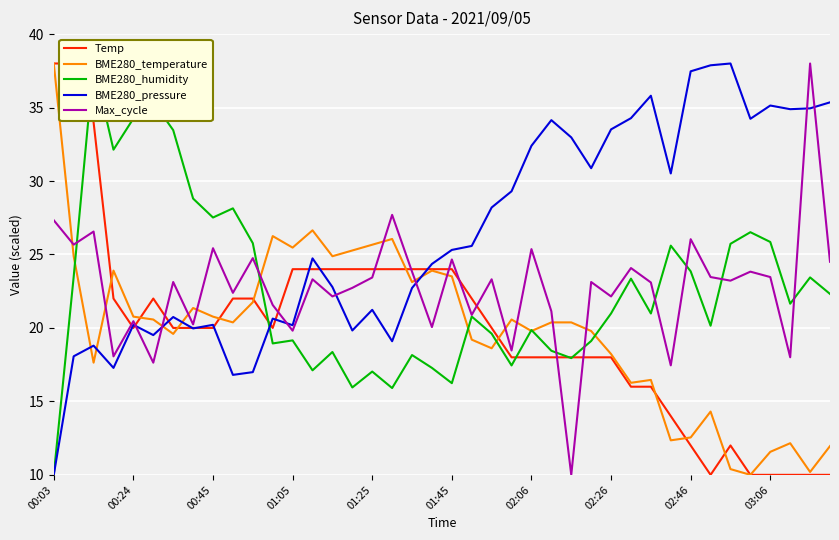

What is the maximum value for Max_cycle?

38.0